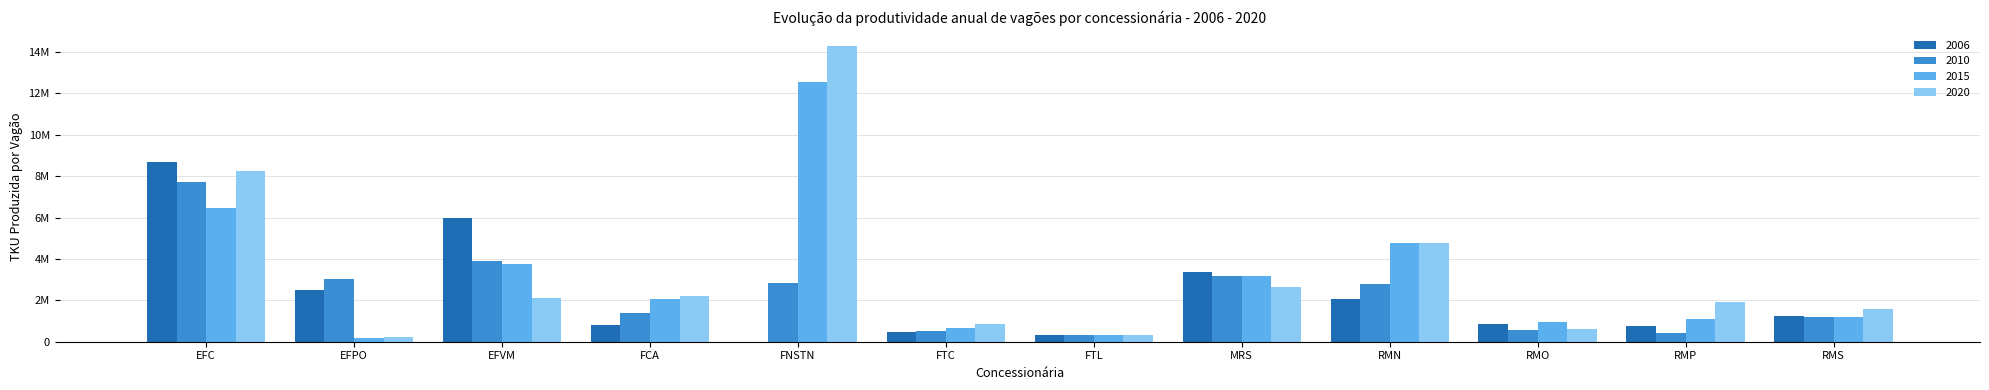

Are the bars horizontal?

No